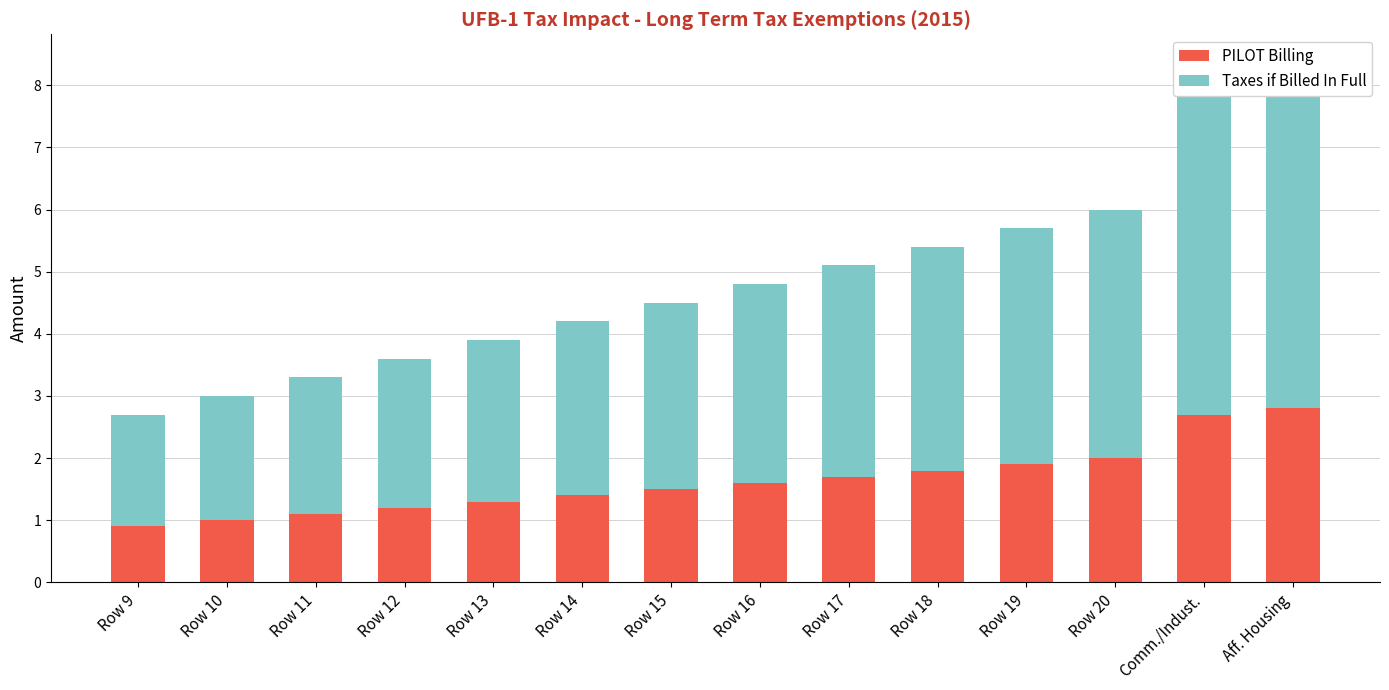

The value of Taxes if Billed In Full at Row 13 is 4.2. True or false?

False